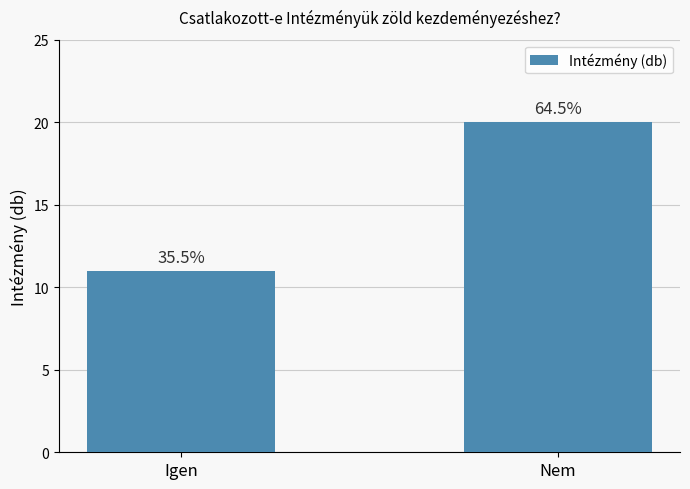

How many bars are there in total?

2